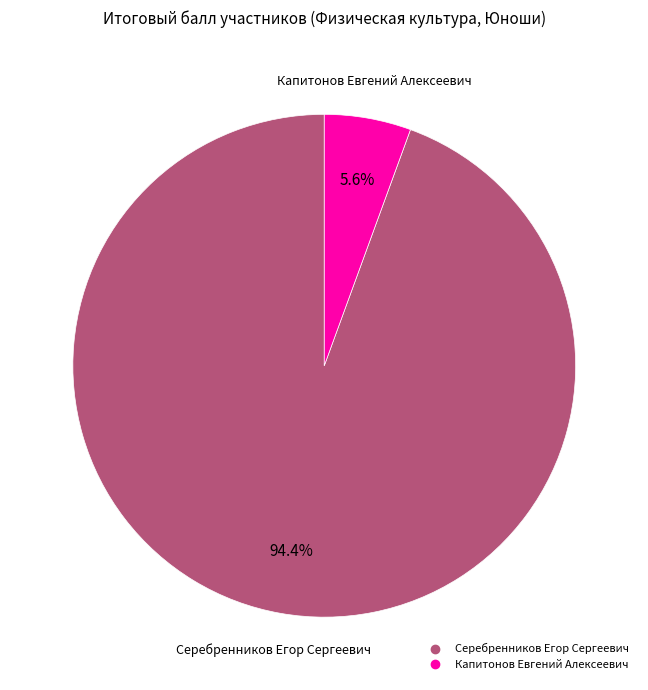

To the nearest percent, what is the difference between the largest and smallest slice percentages?

89%